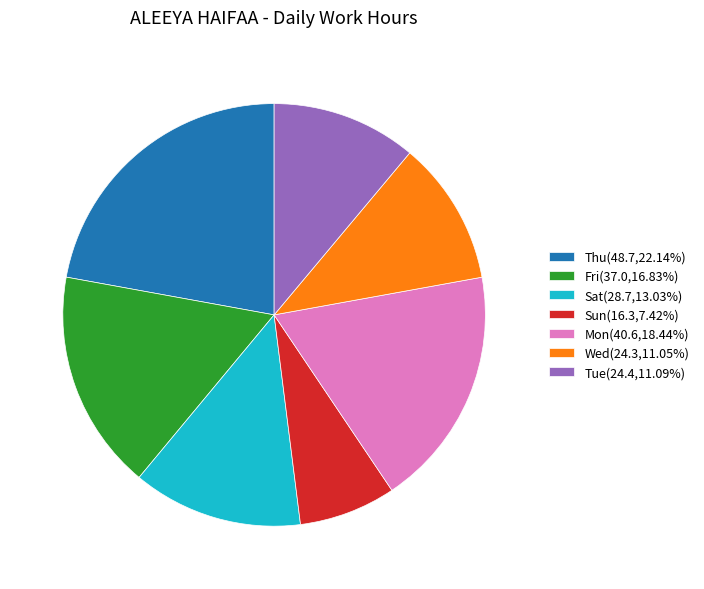

Approximately how many times larger is the value at Sat(28.7,13.03%) compared to Fri(37.0,16.83%)?

0.8